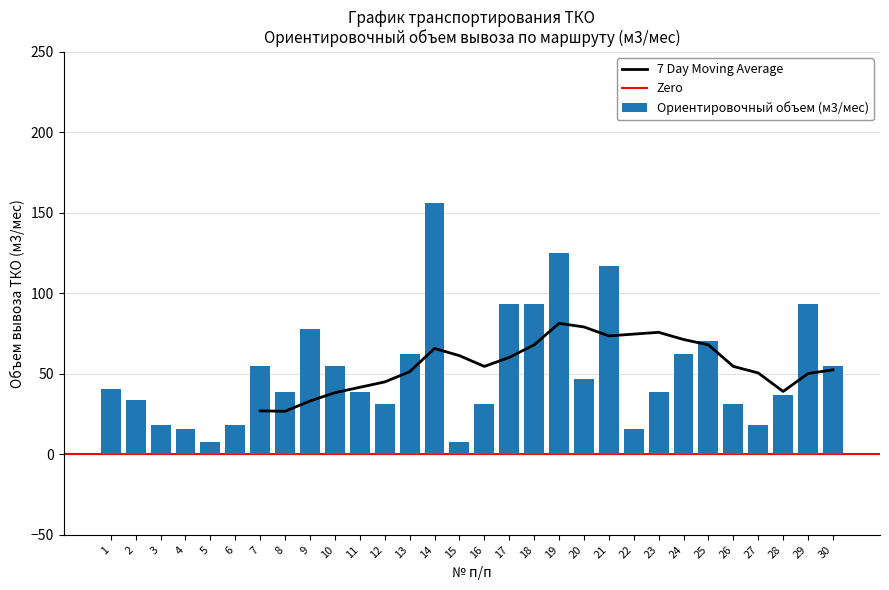

Reading left to right, transcribe all the data shown in this chart.

40.8	33.5	18.3	15.6	7.8	18.3	54.6	39.0	78.0	54.6	39.0	31.2	62.4	156.0	7.8	31.2	93.6	93.6	124.8	46.8	117.0	15.6	39.0	62.4	70.2	31.2	18.3	36.6	93.6	54.9